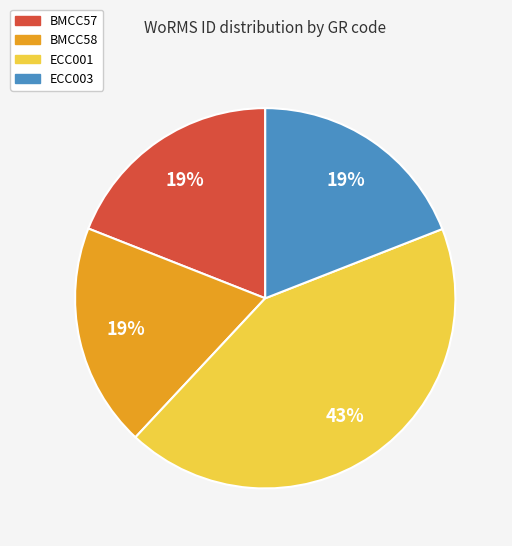

Do ECC001 and ECC003 together represent more than half of the pie?

Yes